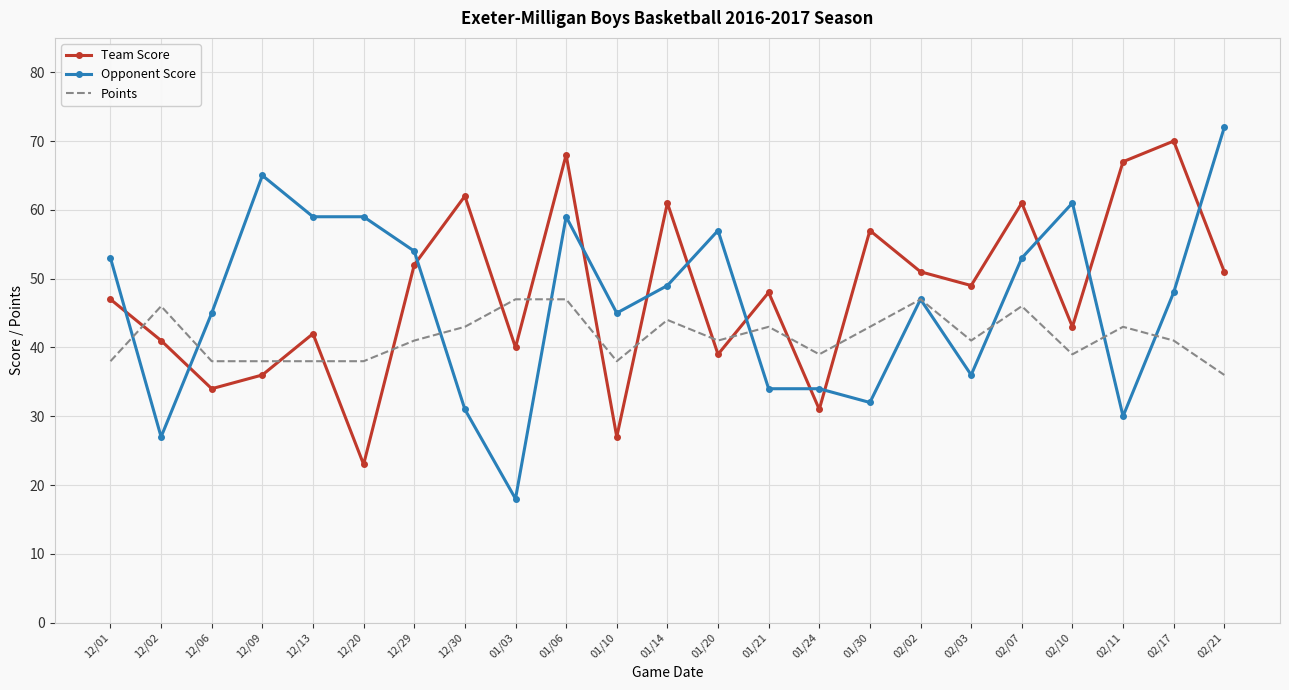

True or false: Team Score and Points cross at least once.

True